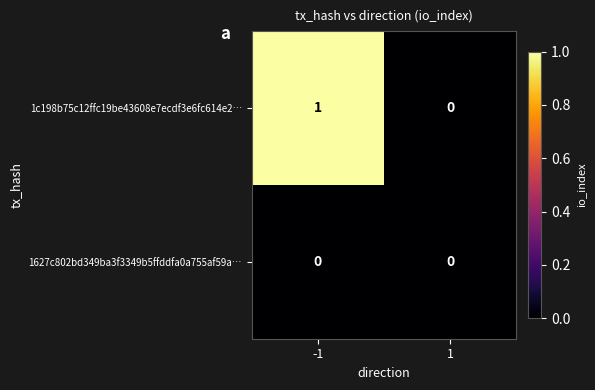

How many distinct data groups are displayed?

2